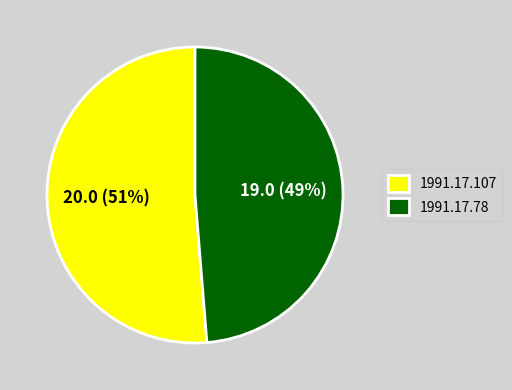

To the nearest percent, what is the combined percentage of 1991.17.107 and 1991.17.78?

100%